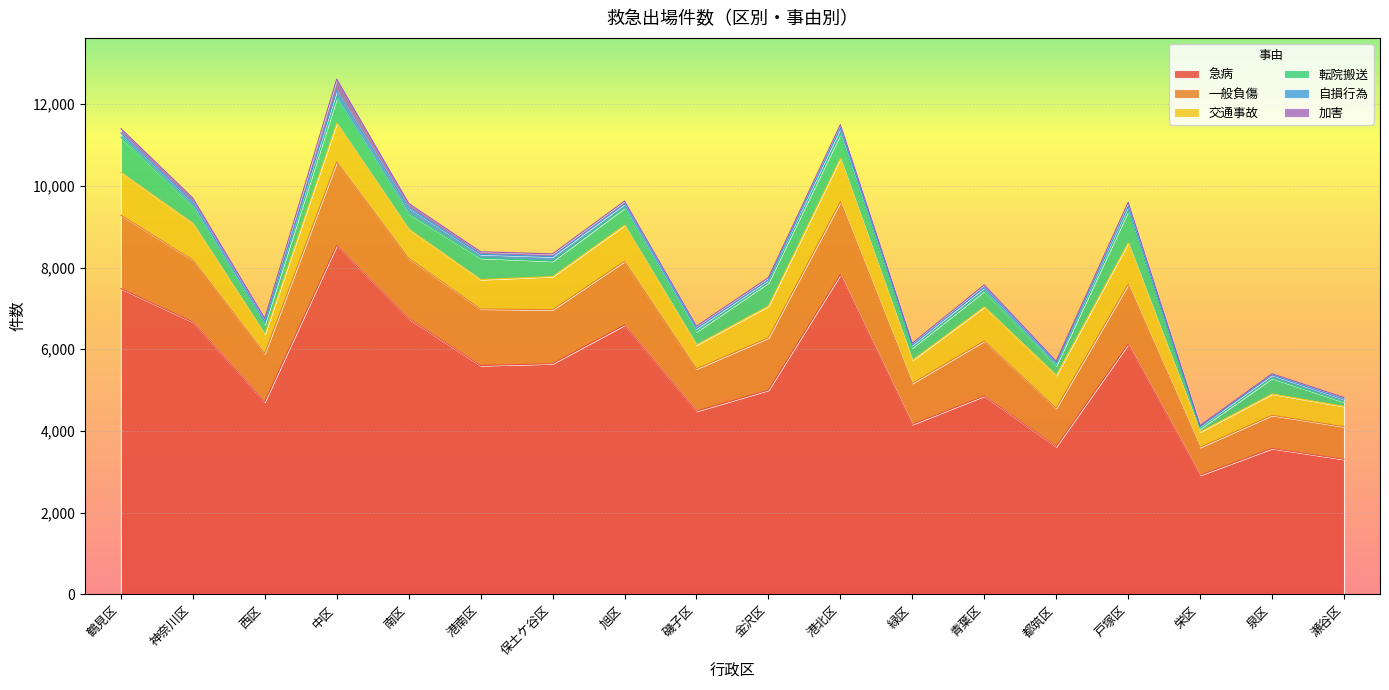

What is the label of the 15th point from the left?

戸塚区